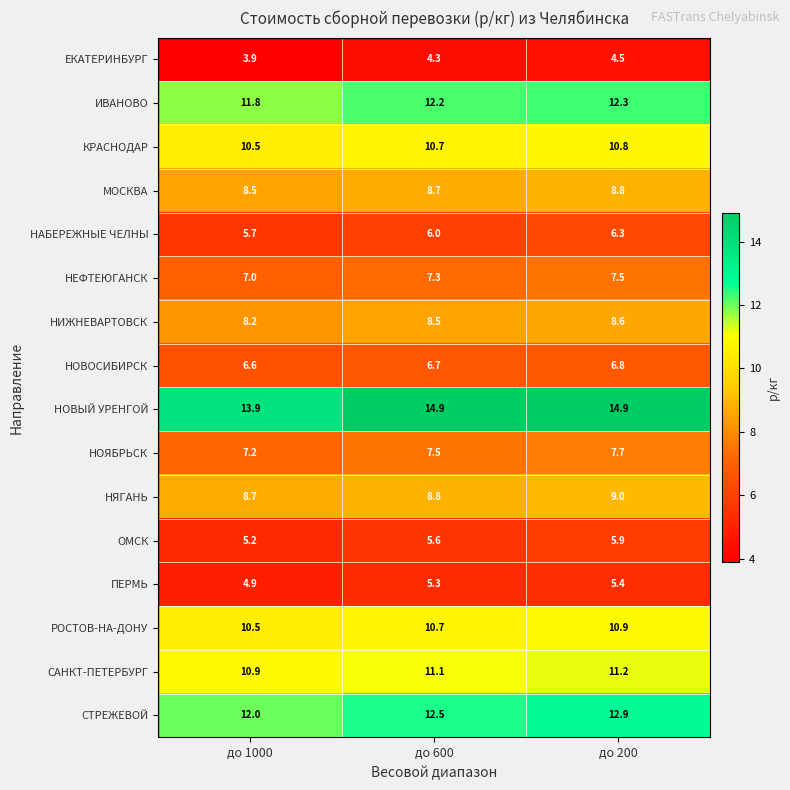

Rank the series by their maximum value, from lowest to highest.

ЕКАТЕРИНБУРГ, ПЕРМЬ, ОМСК, НАБЕРЕЖНЫЕ ЧЕЛНЫ, НОВОСИБИРСК, НЕФТЕЮГАНСК, НОЯБРЬСК, НИЖНЕВАРТОВСК, МОСКВА, НЯГАНЬ, КРАСНОДАР, РОСТОВ-НА-ДОНУ, САНКТ-ПЕТЕРБУРГ, ИВАНОВО, СТРЕЖЕВОЙ, НОВЫЙ УРЕНГОЙ